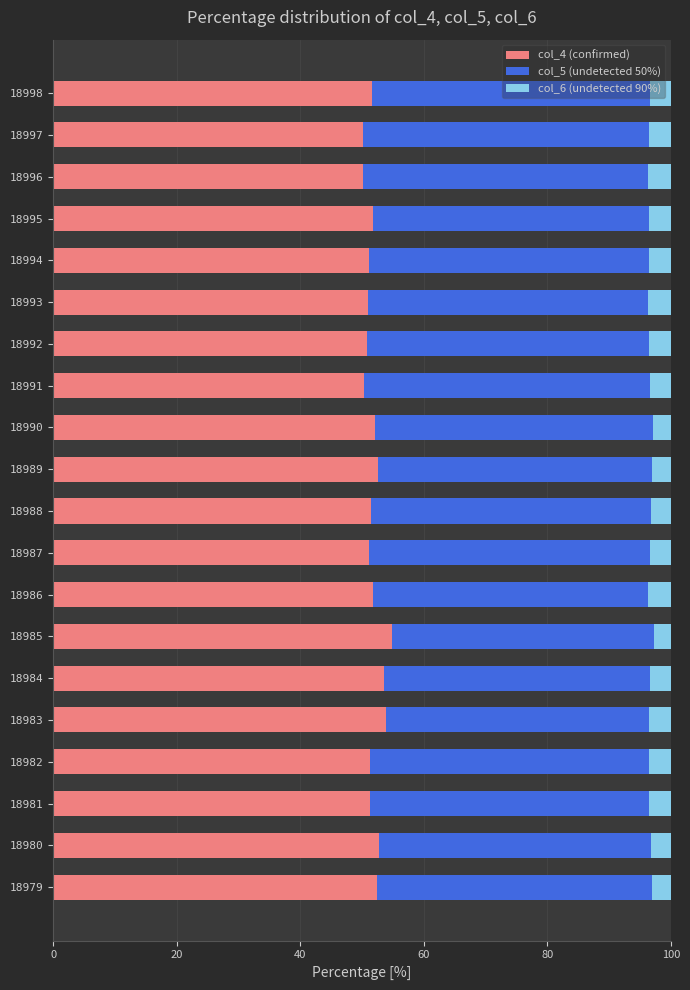

How many series are shown in this chart?

3